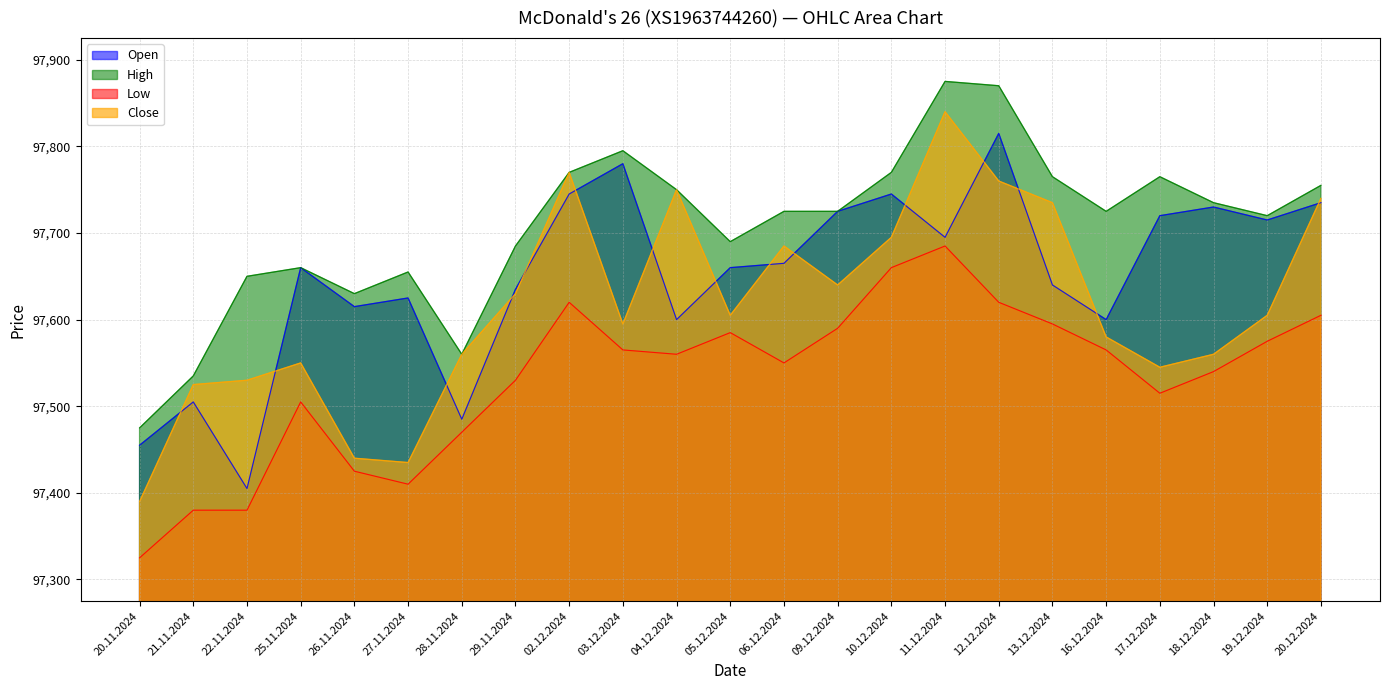

What are all the series names shown in the legend?

Open, High, Low, Close